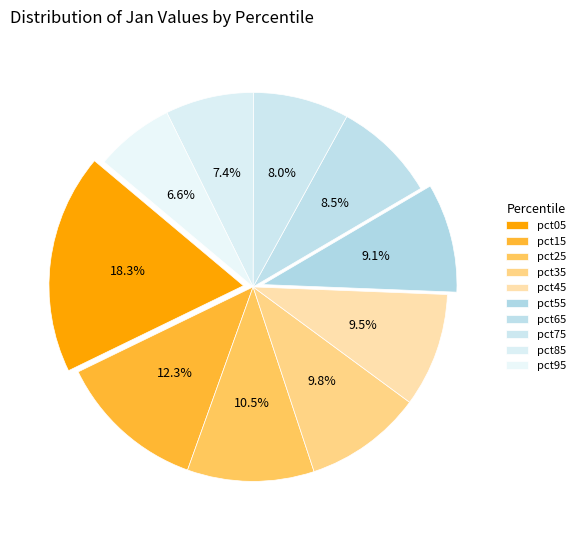

Count the number of slices in the pie.

10